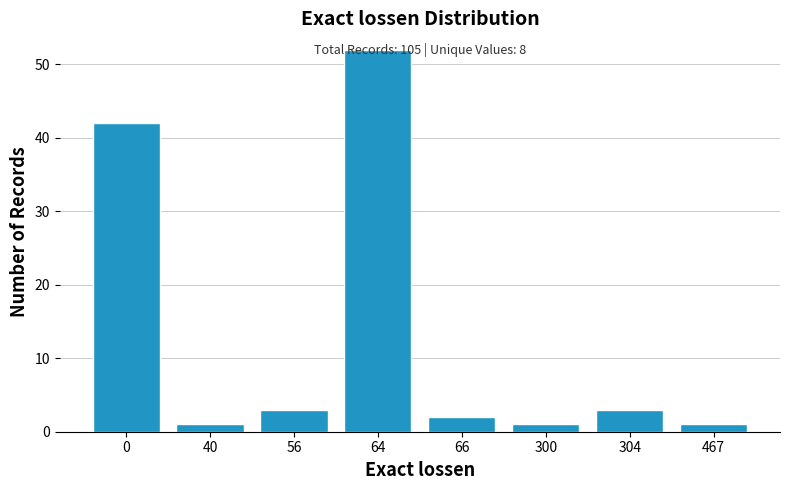

At which category does the chart reach its peak across all series?

64